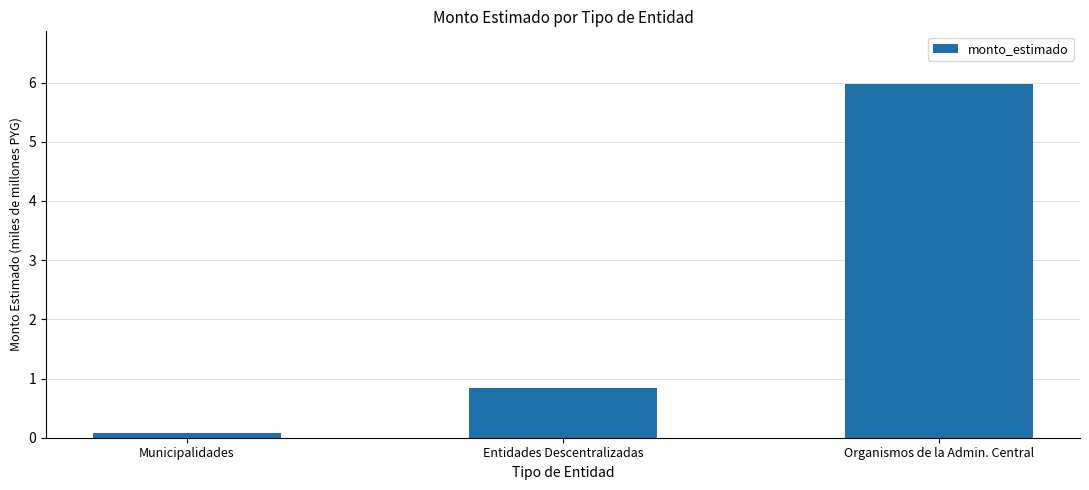

What is the difference between the maximum and minimum values?

5.9